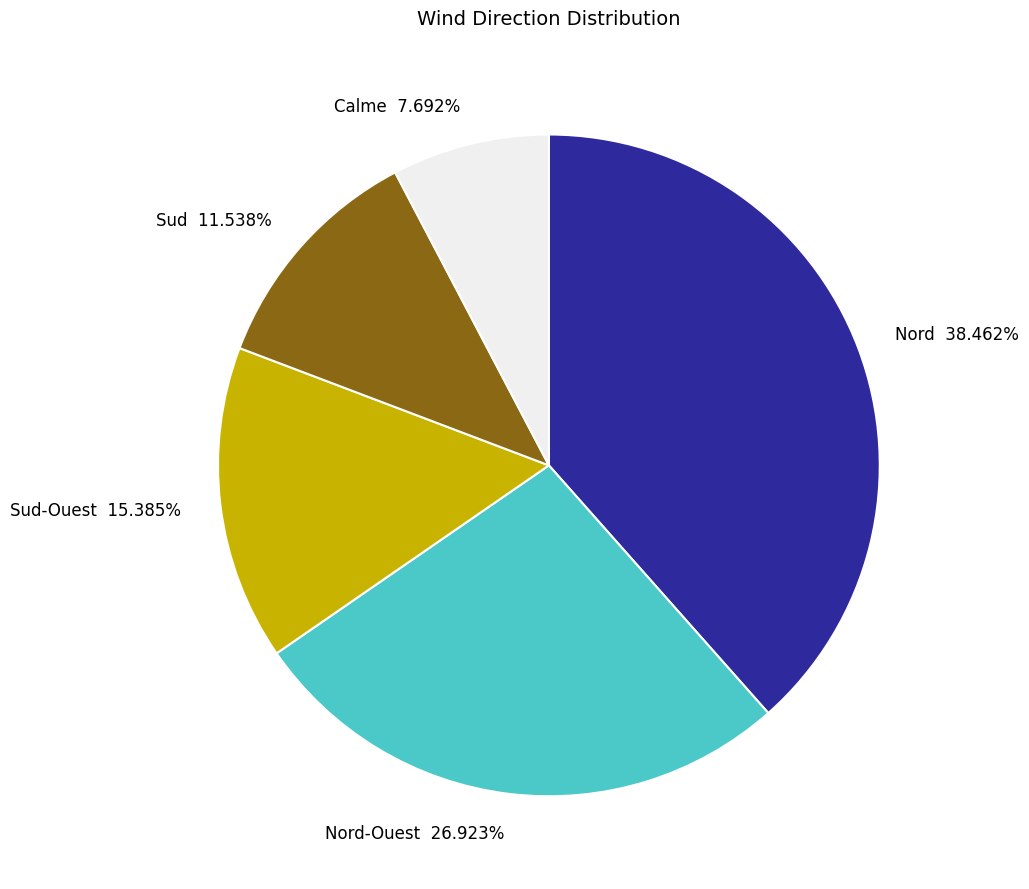

Which category has the biggest portion of the pie?

Nord